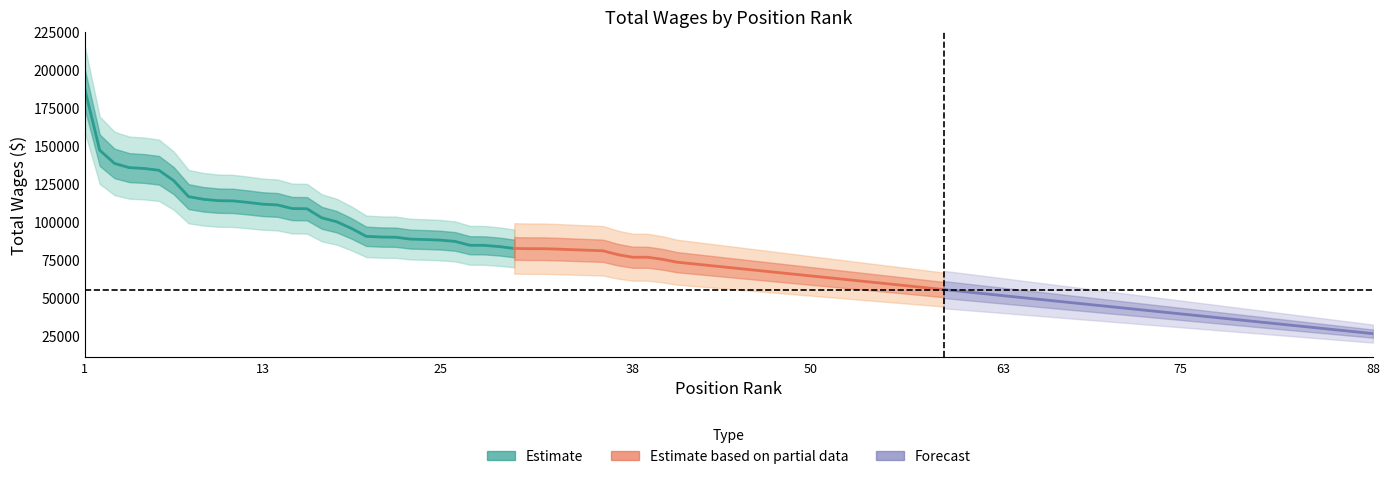

Does the chart display data point markers on the line(s)?

No